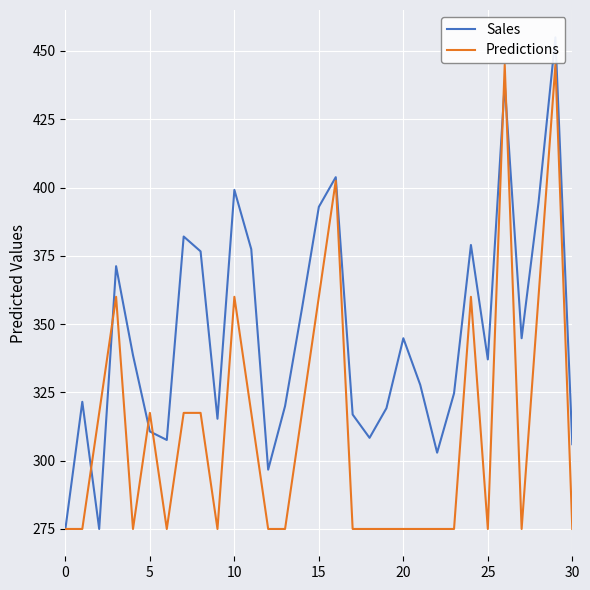

Between 17 and 14, which is larger?

14